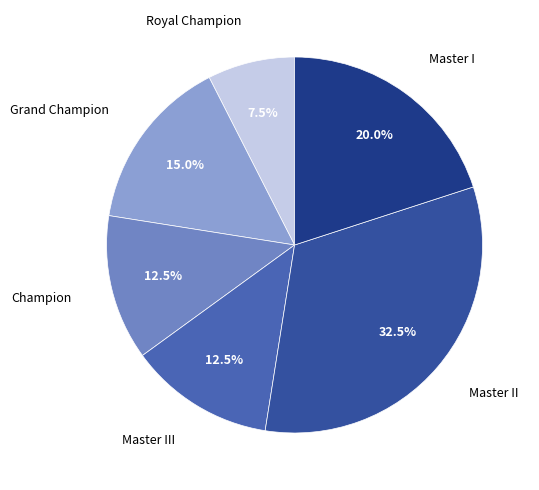

What is the smallest slice in the pie chart?

Royal Champion